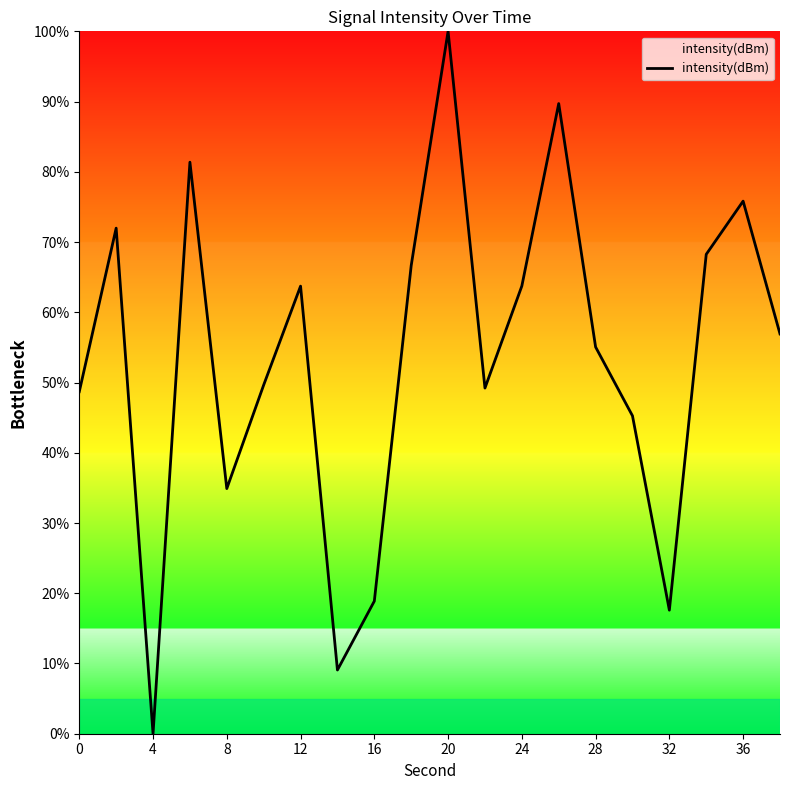

Count the number of data series in this chart.

1